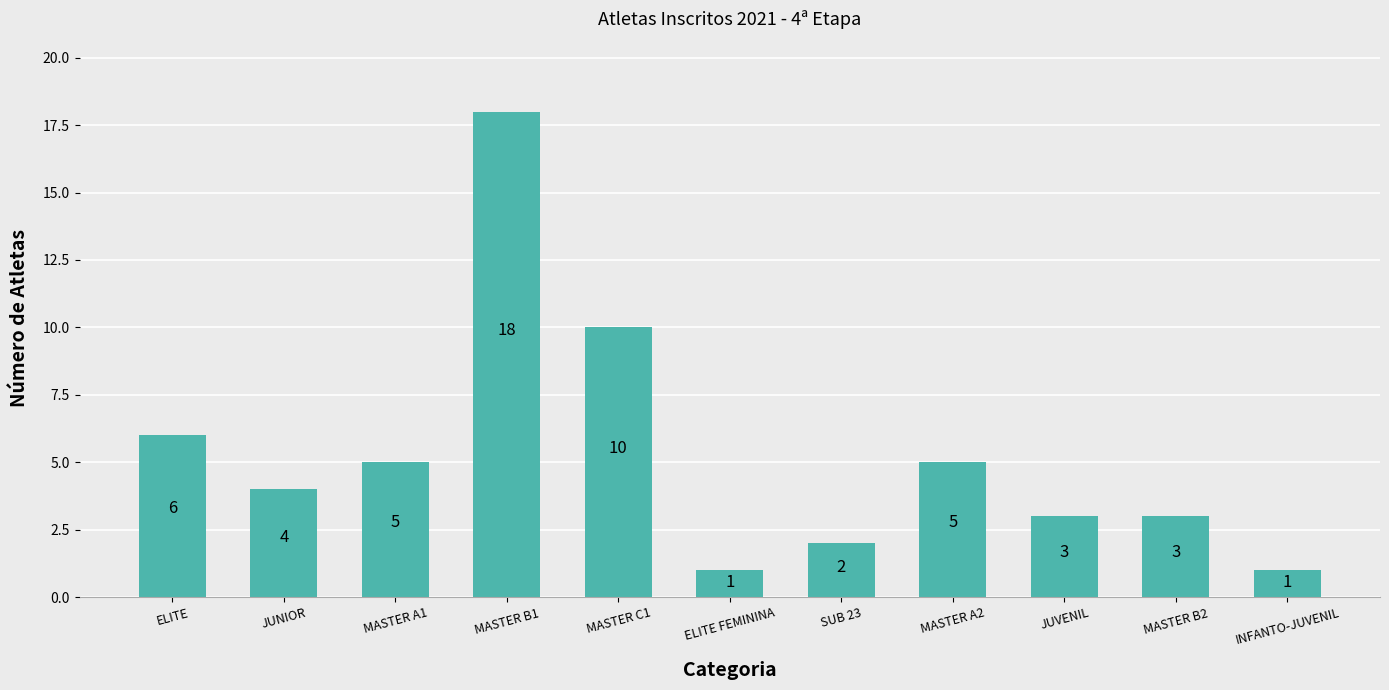

What is the smallest value displayed?

1